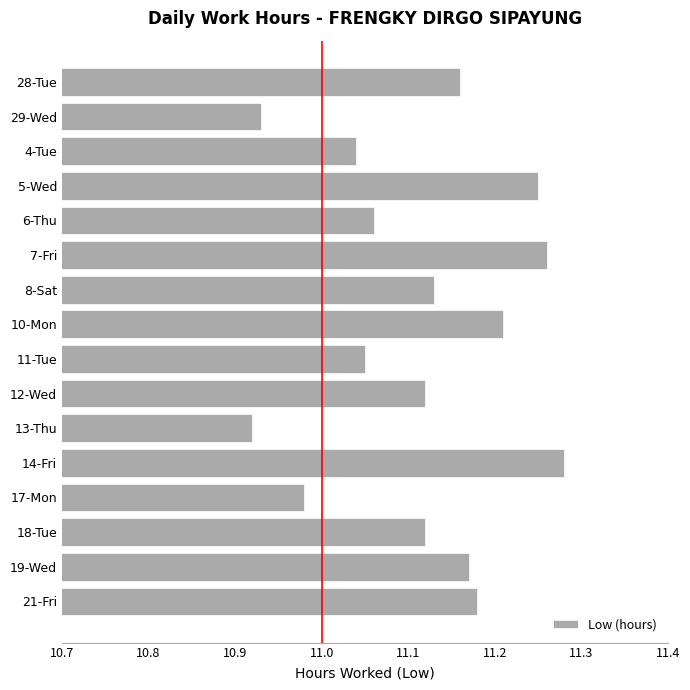

Is it true that the value at 7-Fri is 3.1?

False